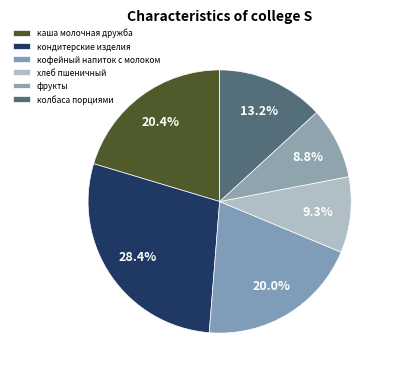

How many slices are in this pie chart?

6